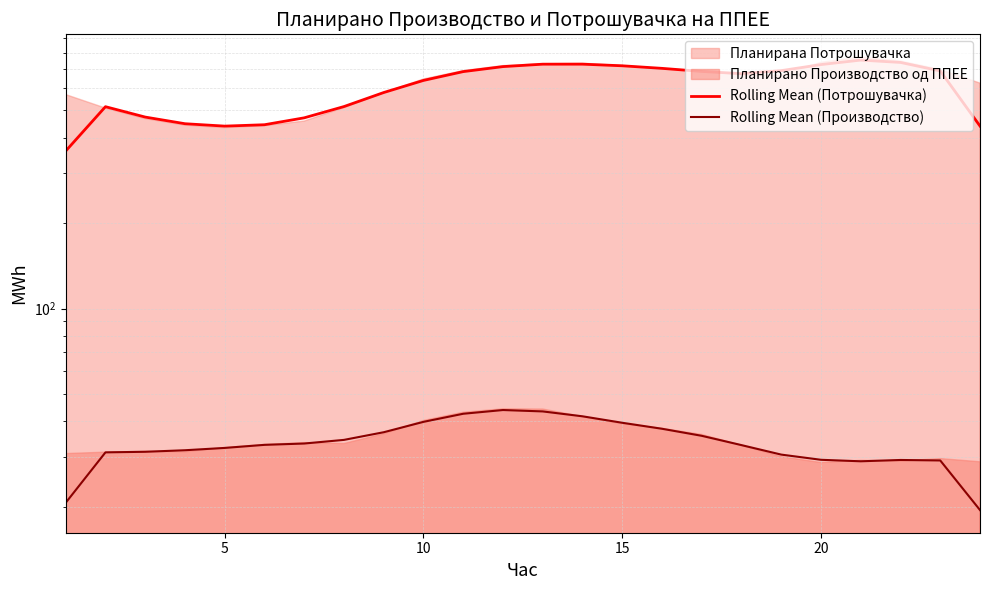

At which category is the sum across all series the highest?

20